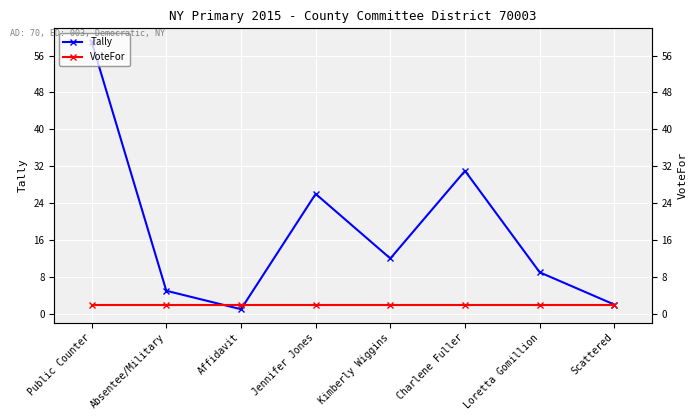

Which category has the highest value across all series?

Public Counter